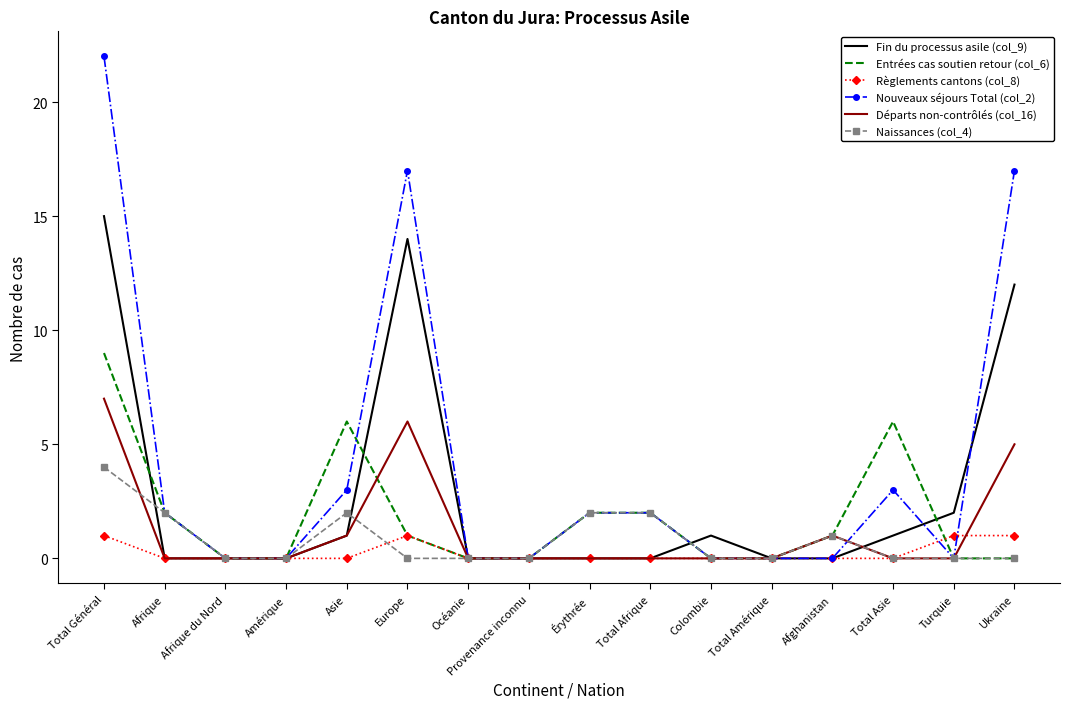

Rank the series by their maximum value, from lowest to highest.

Règlements cantons (col_8), Naissances (col_4), Départs non-contrôlés (col_16), Entrées cas soutien retour (col_6), Fin du processus asile (col_9), Nouveaux séjours Total (col_2)